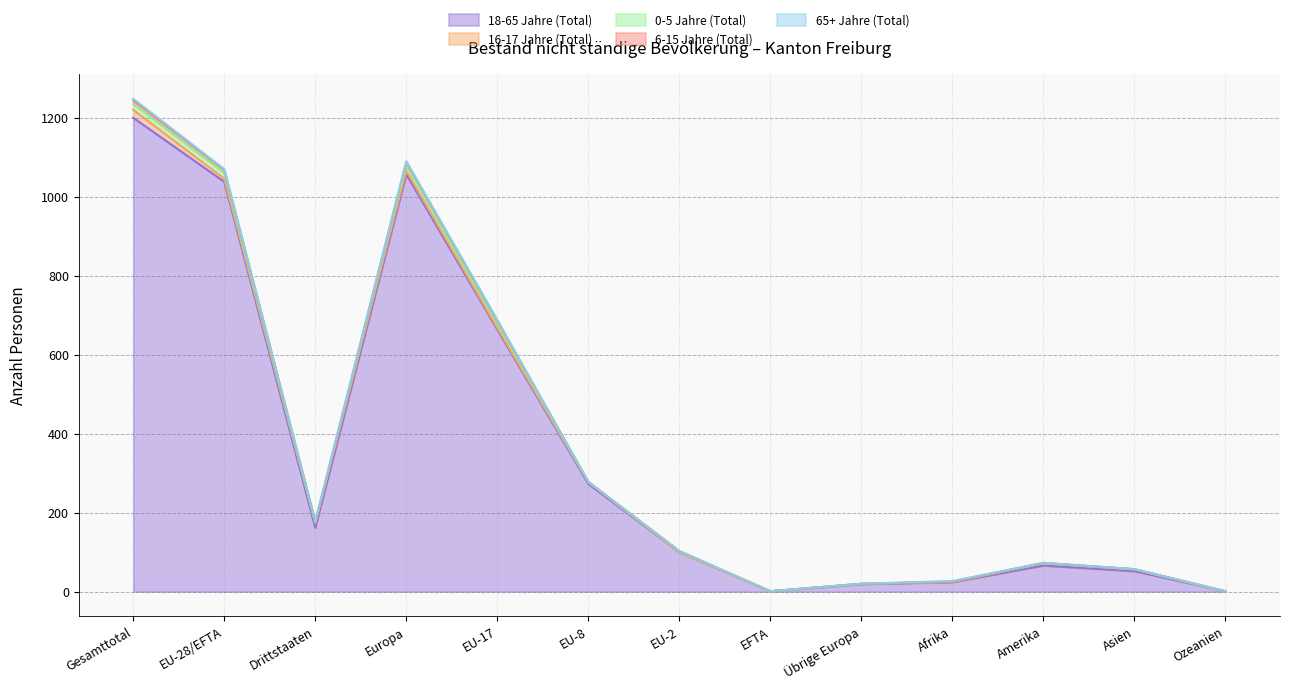

In 18-65 Jahre (Total), how many points are higher than both neighbors (excluding endpoints)?

2